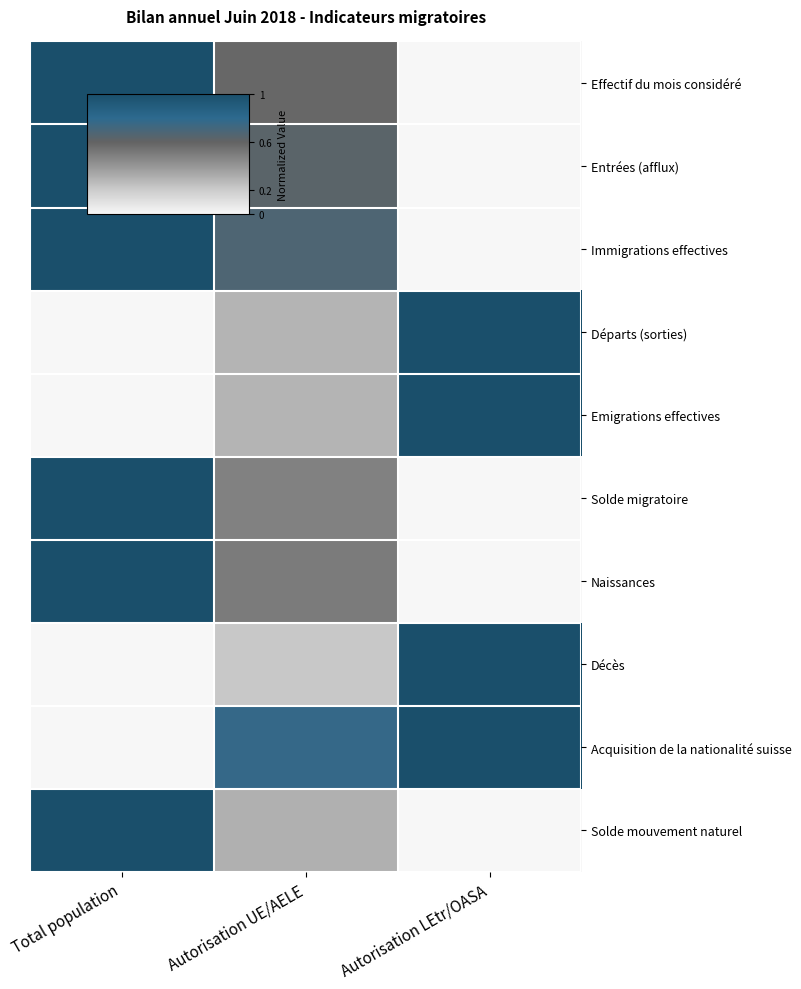

Reading left to right, what are all the values shown in this chart?

Effectif du mois considéré: Total population=1.0	Autorisation UE/AELE=0.6	Autorisation LEtr/OASA=0.0
Entrées (afflux): Total population=1.0	Autorisation UE/AELE=0.6	Autorisation LEtr/OASA=0.0
Immigrations effectives: Total population=1.0	Autorisation UE/AELE=0.7	Autorisation LEtr/OASA=0.0
Départs (sorties): Total population=0.0	Autorisation UE/AELE=0.3	Autorisation LEtr/OASA=1.0
Emigrations effectives: Total population=0.0	Autorisation UE/AELE=0.3	Autorisation LEtr/OASA=1.0
Solde migratoire: Total population=1.0	Autorisation UE/AELE=0.5	Autorisation LEtr/OASA=0.0
Naissances: Total population=1.0	Autorisation UE/AELE=0.5	Autorisation LEtr/OASA=0.0
Décès: Total population=0.0	Autorisation UE/AELE=0.2	Autorisation LEtr/OASA=1.0
Acquisition de la nationalité suisse: Total population=0.0	Autorisation UE/AELE=0.8	Autorisation LEtr/OASA=1.0
Solde mouvement naturel: Total population=1.0	Autorisation UE/AELE=0.3	Autorisation LEtr/OASA=0.0